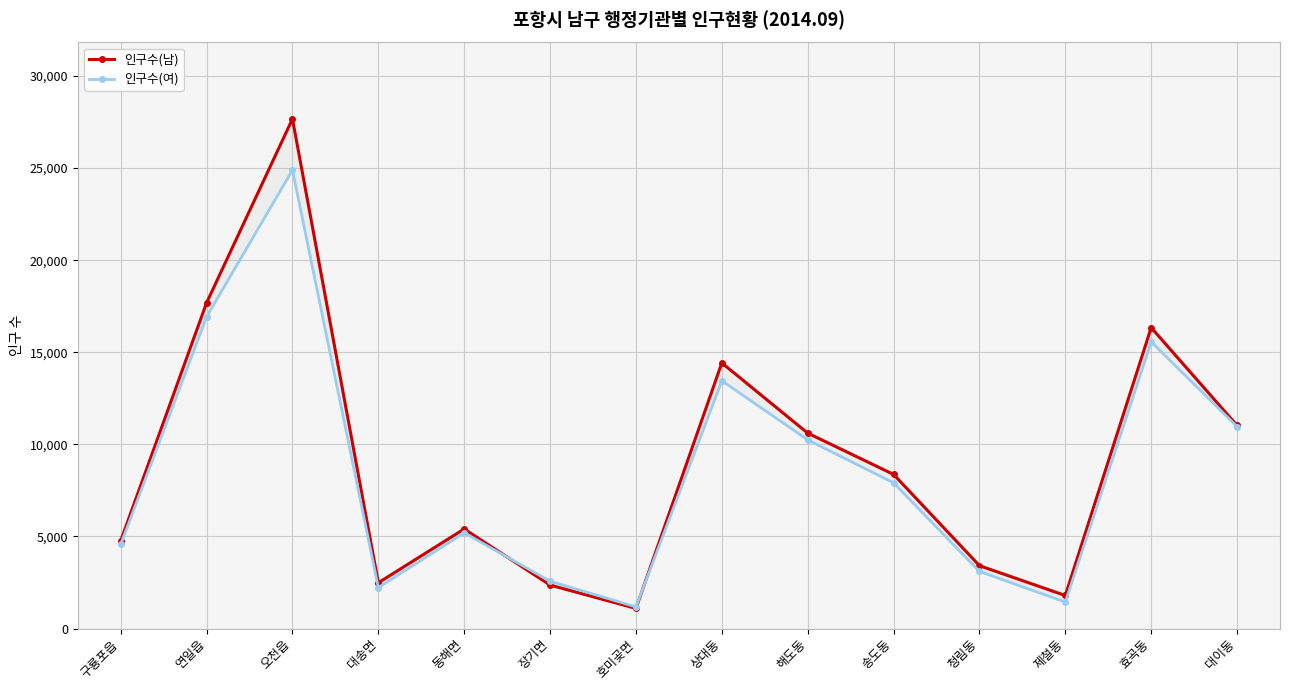

Reading left to right, what are all the values shown in this chart?

인구수(남): 4768	17687	27671	2485	5408	2361	1093	14423	10612	8370	3415	1795	16341	11031
인구수(여): 4570	16932	24894	2226	5201	2570	1178	13455	10246	7912	3103	1439	15568	10966